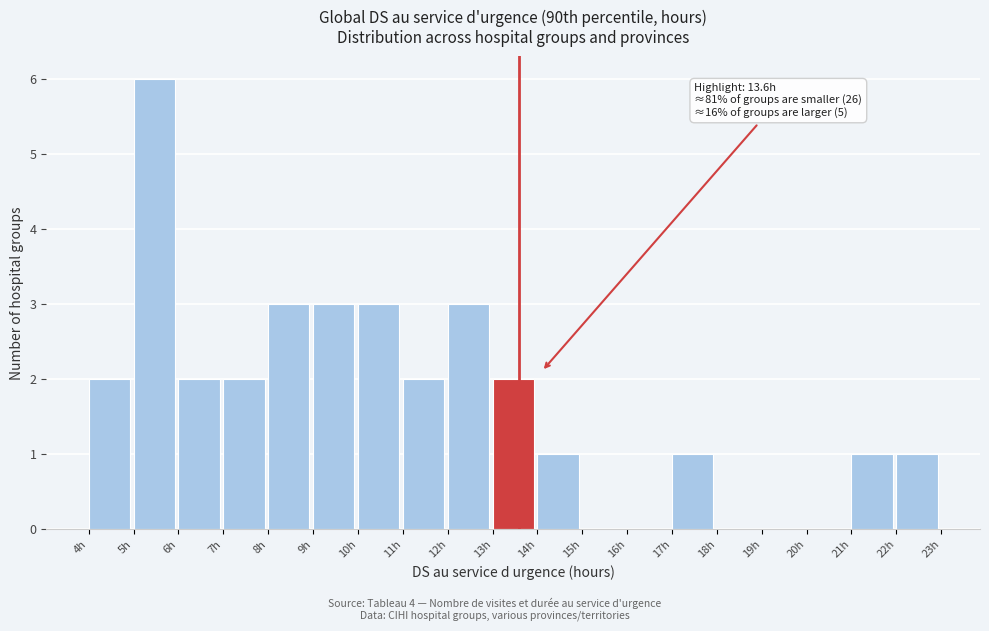

Which range on the x-axis has the tallest bar?

5 to 6